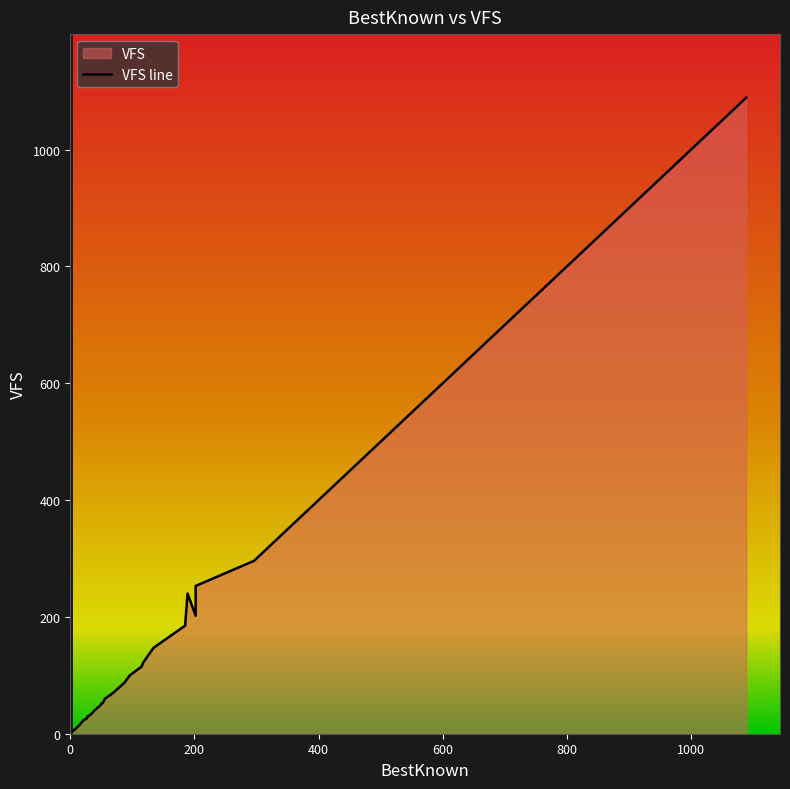

What is the greatest value displayed?

1089